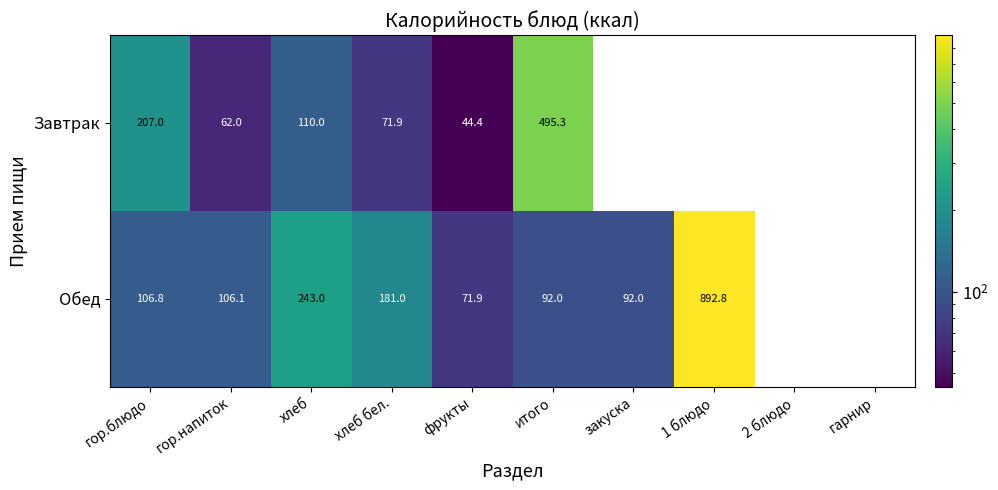

What is the smallest value displayed?

44.4